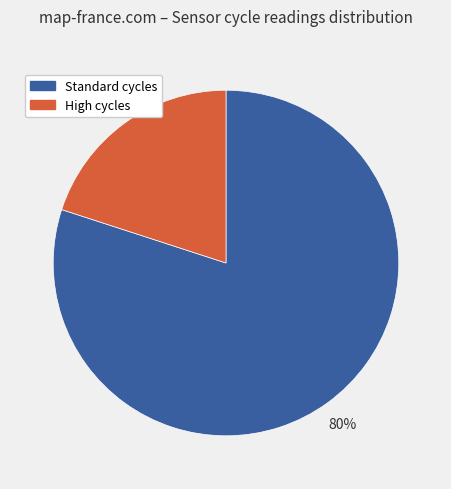

Is there a majority slice in this chart?

Yes